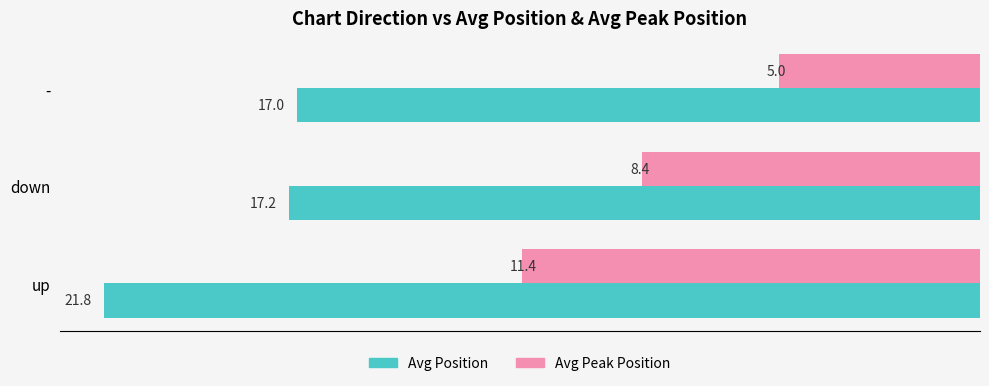

Rank the series by their maximum value, from highest to lowest.

Avg Position, Avg Peak Position